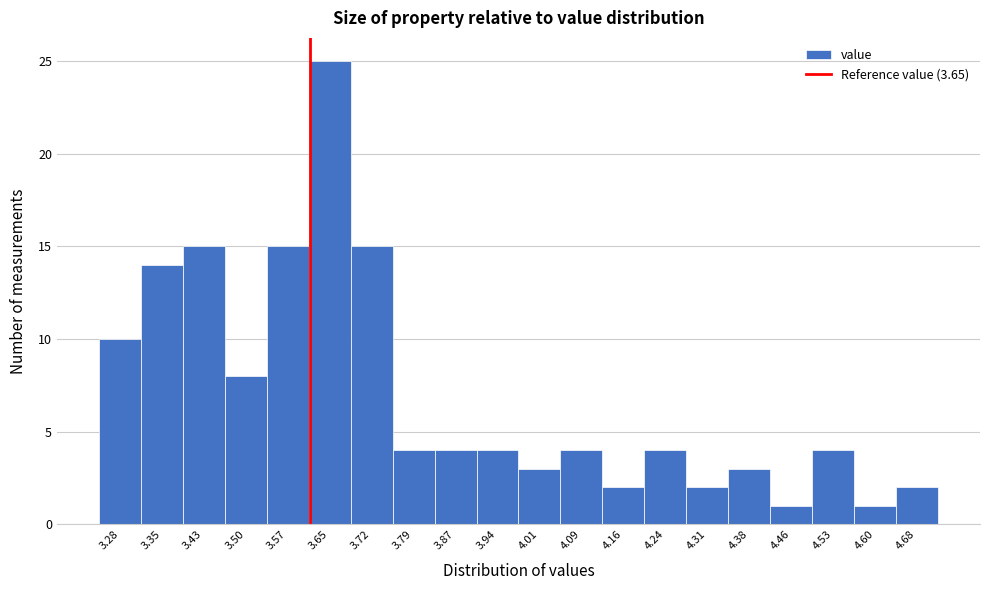

Reading left to right, list all the values displayed in this chart.

10	14	15	8	15	25	15	4	4	4	3	4	2	4	2	3	1	4	1	2